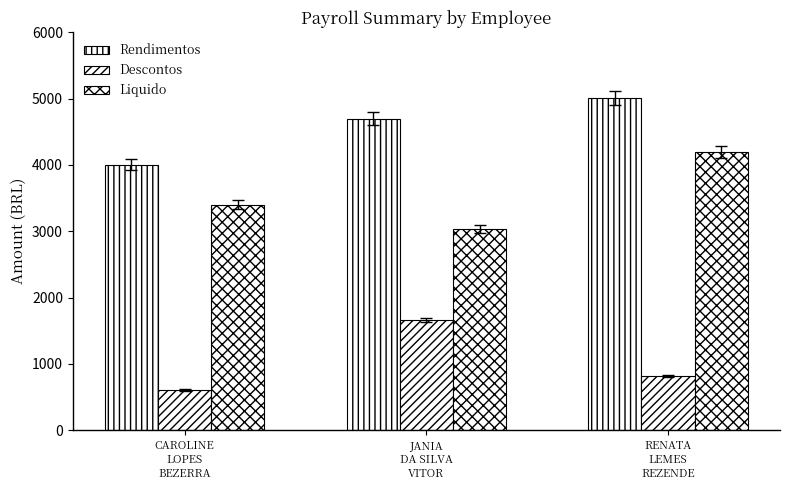

Rank the series at JANIA
DA SILVA
VITOR from lowest to highest value.

Descontos, Liquido, Rendimentos